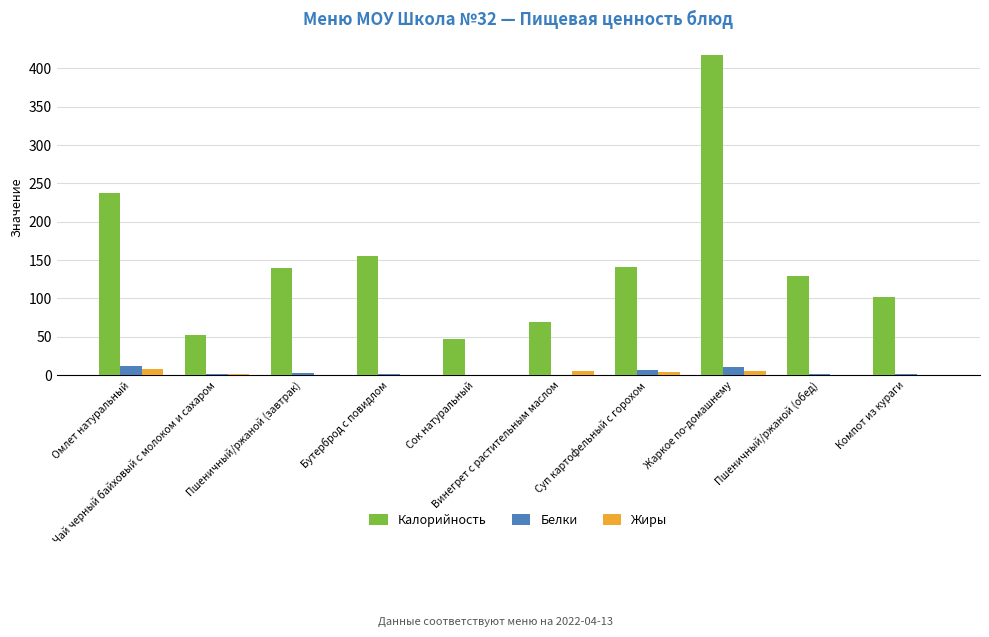

At which label does Белки first exceed 1?

Омлет натуральный